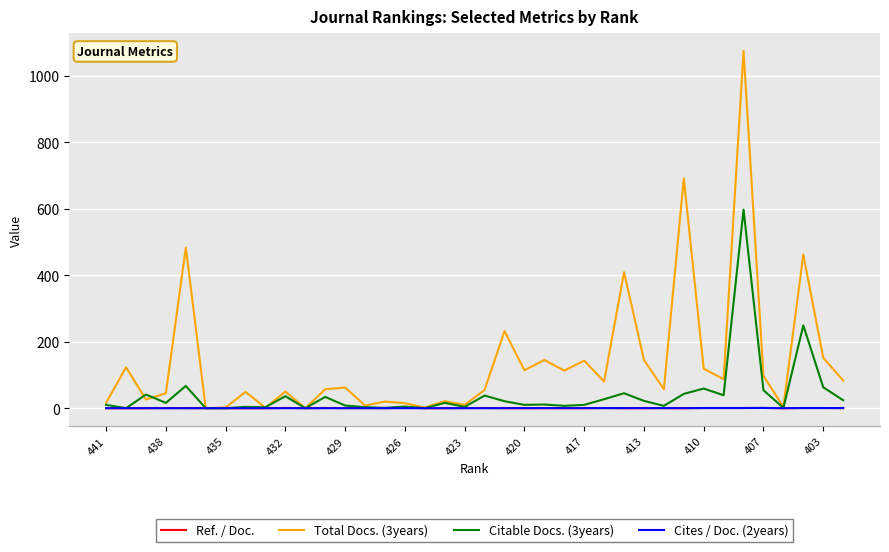

Which series has the largest range (max minus min)?

Total Docs. (3years)